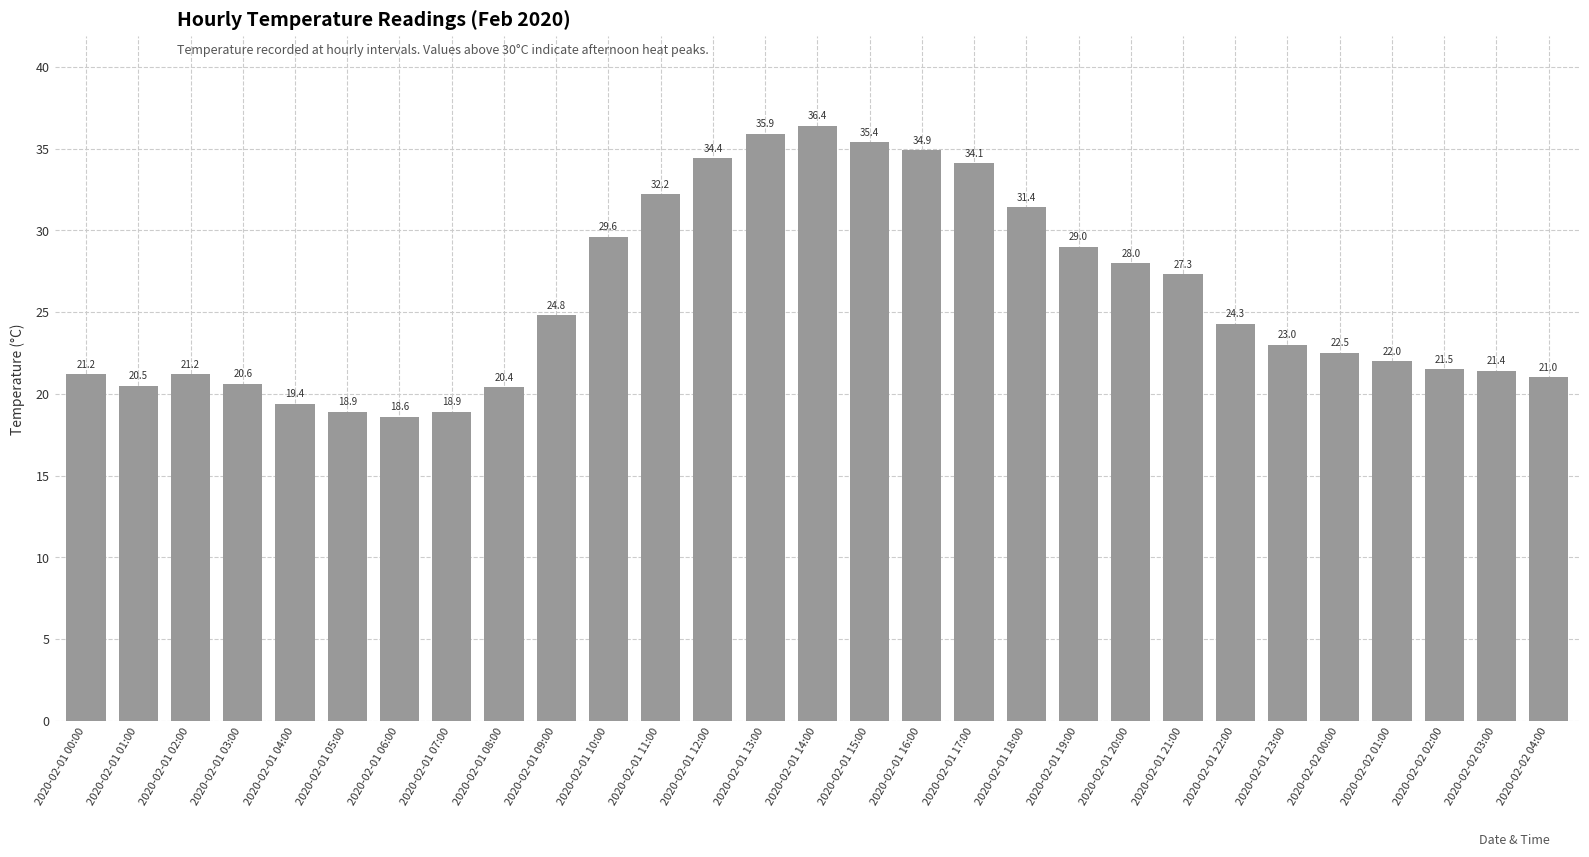

What is the approximate value at 2020-02-01 17:00?

34.1